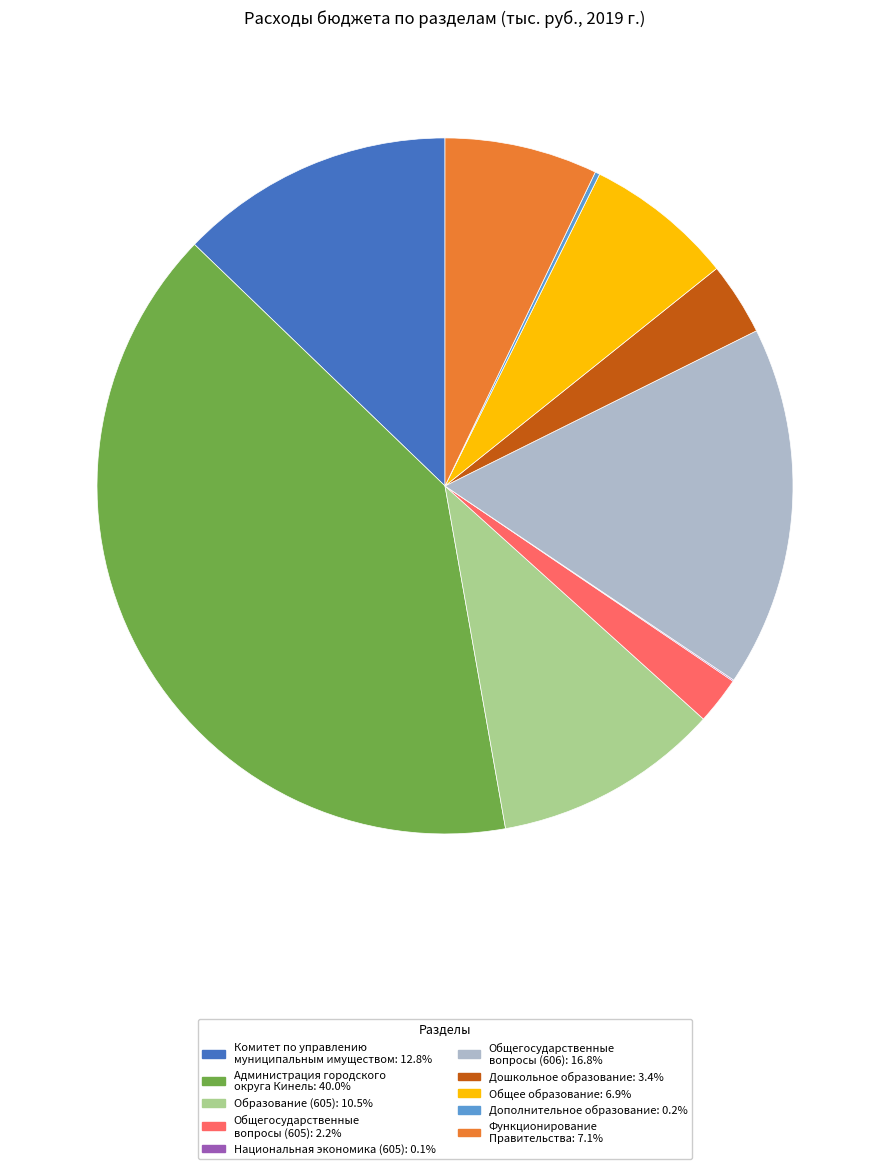

Is there a majority slice in this chart?

No